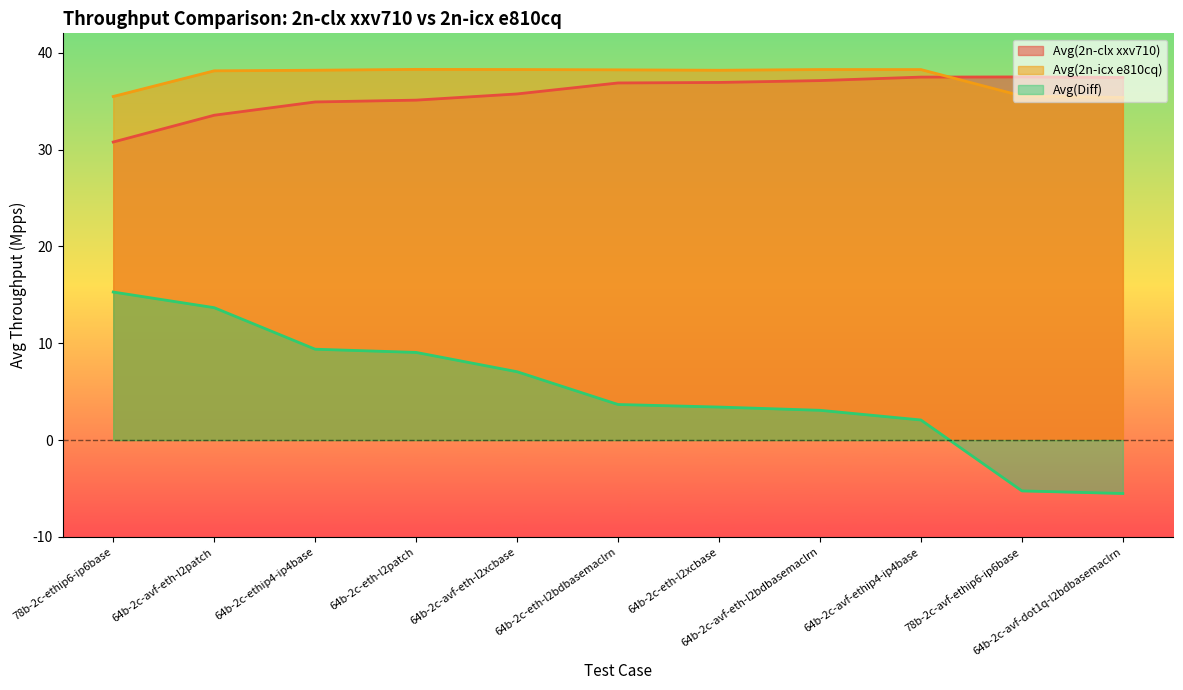

True or false: Avg(2n-clx xxv710) and Avg(2n-icx e810cq) cross at least once.

True